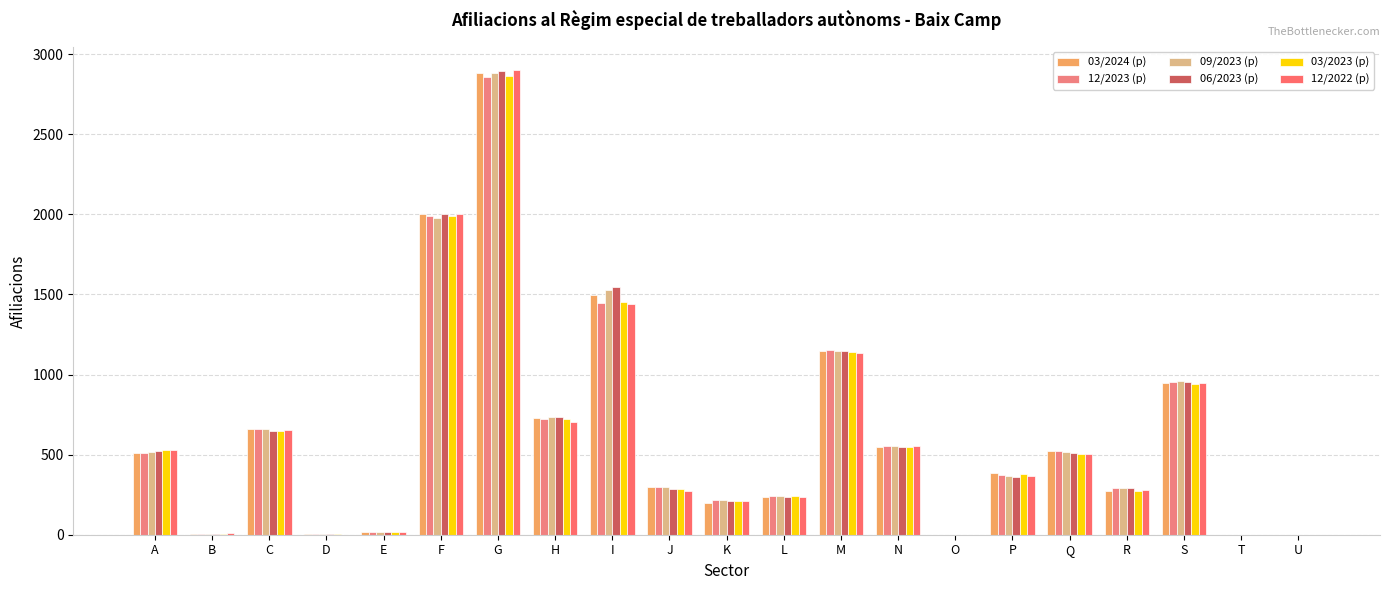

Rank the categories by 03/2024 (p) value from lowest to highest.

O, T, U, B, D, E, K, L, R, J, P, A, Q, N, C, H, S, M, I, F, G